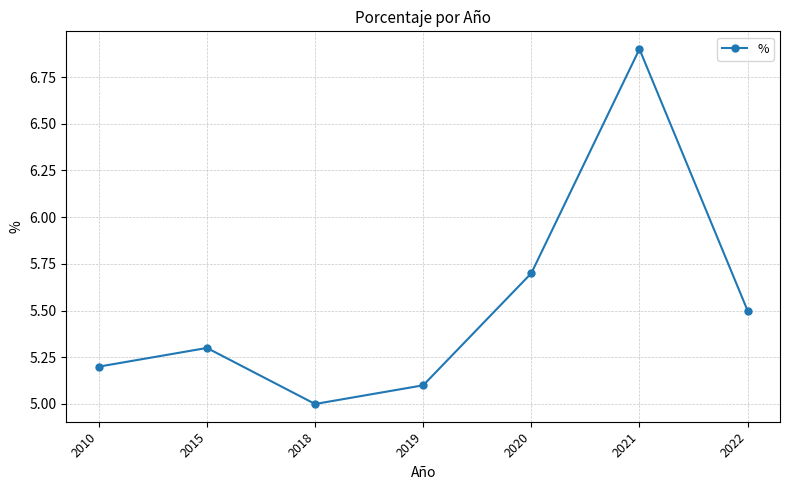

How many interior local peaks (higher than both neighbors) does the data have?

2